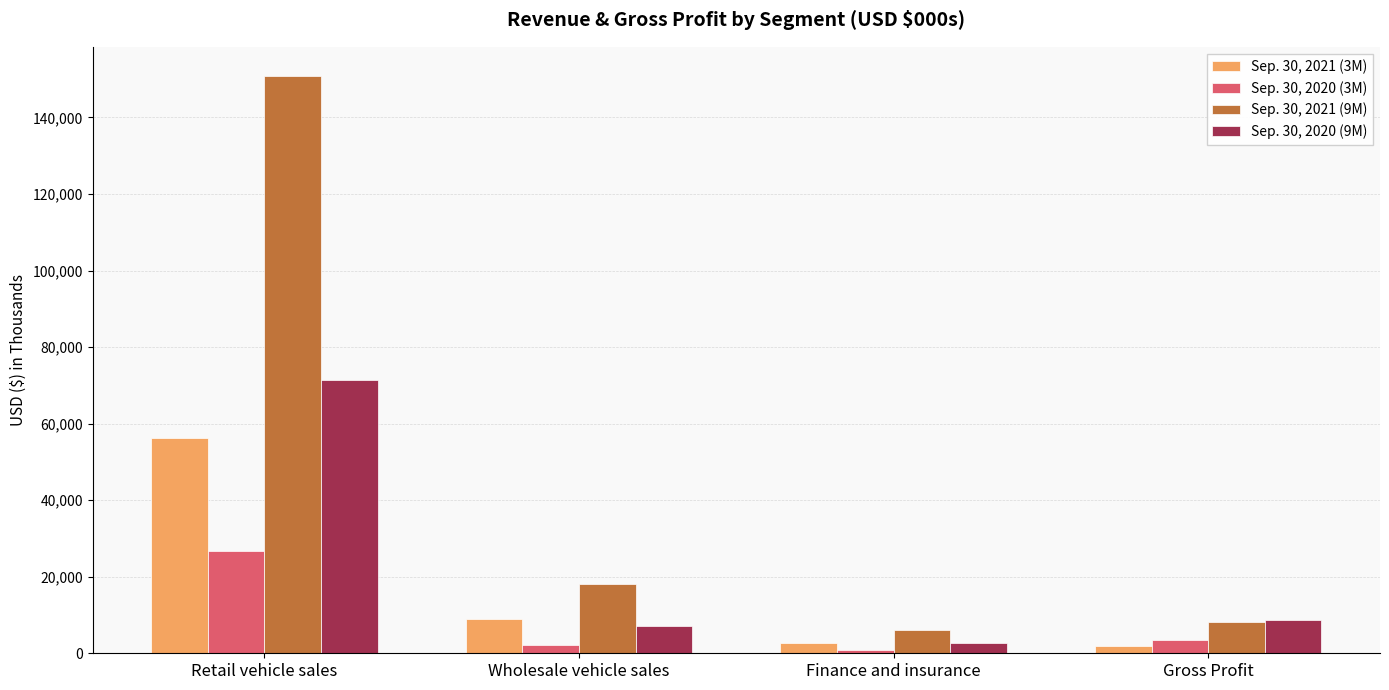

What is the difference between the Sep. 30, 2021 (3M) values at Gross Profit and Retail vehicle sales?

54260